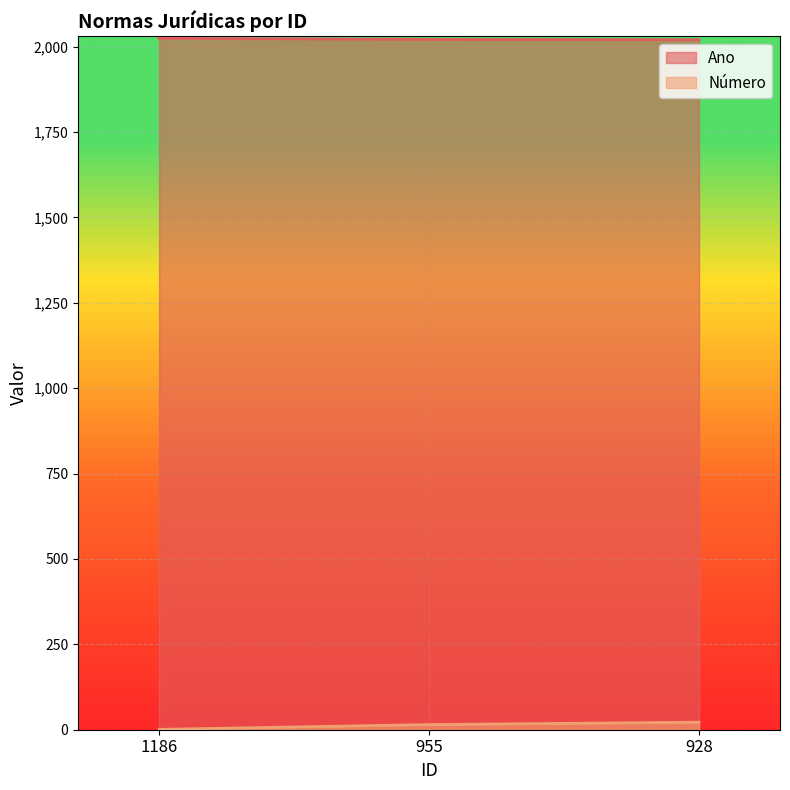

What are all the series names shown in the legend?

Ano, Número